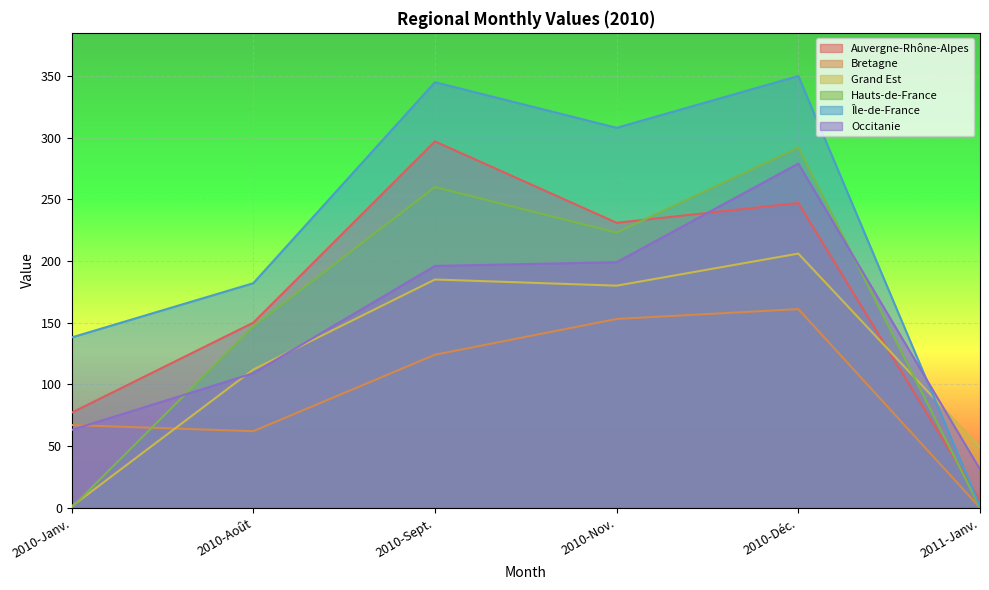

In Grand Est, how many points are higher than both neighbors (excluding endpoints)?

2